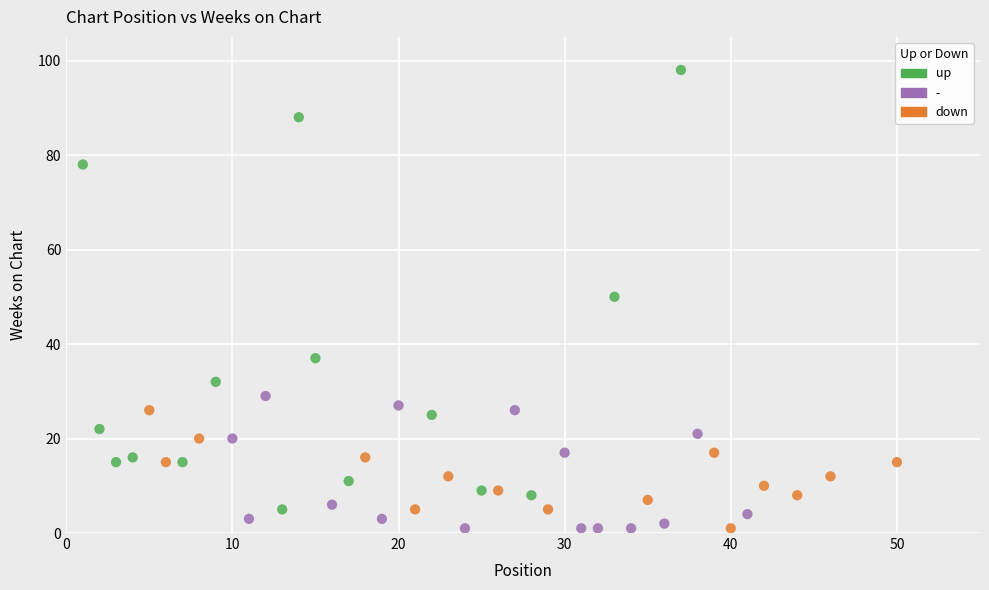

Which series contains the highest Y value?

up